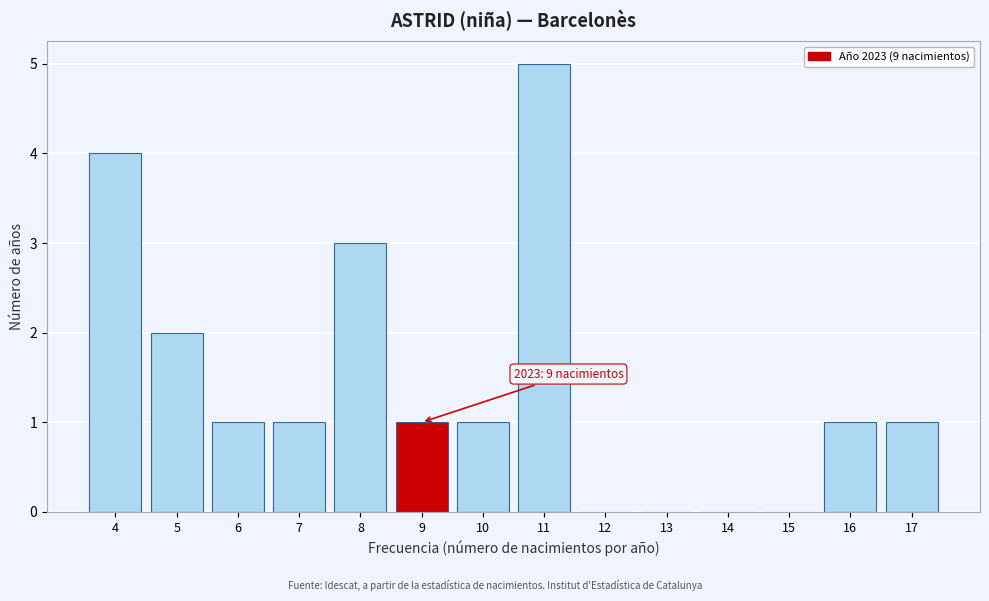

Which range on the x-axis has the tallest bar?

10.5 to 11.5